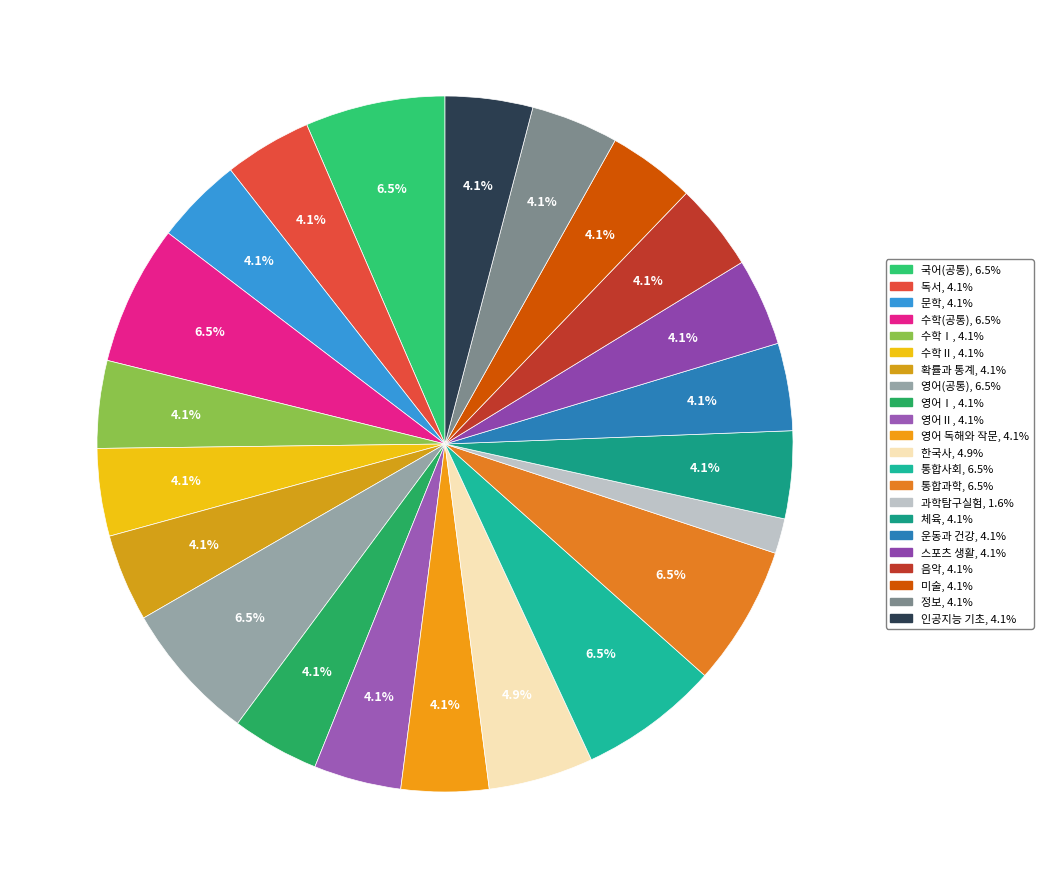

To the nearest percent, what is the average slice percentage?

5%